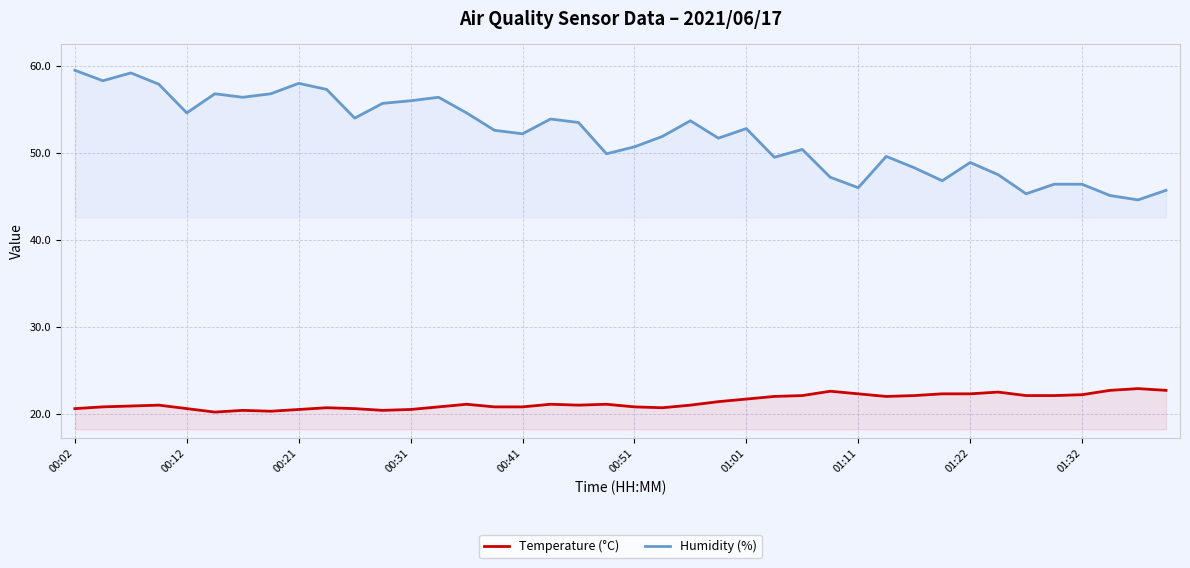

Between 18 and 29, which series saw the biggest shift?

Humidity (%)